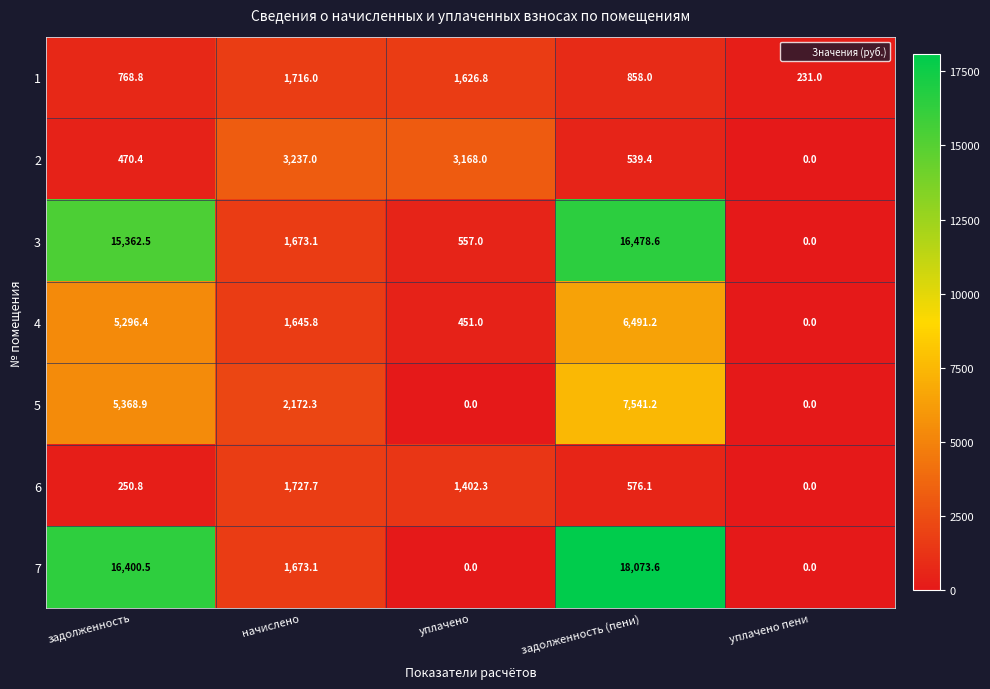

Is the value of 5 at начислено greater than the value of 2 at задолженность (пени)?

Yes